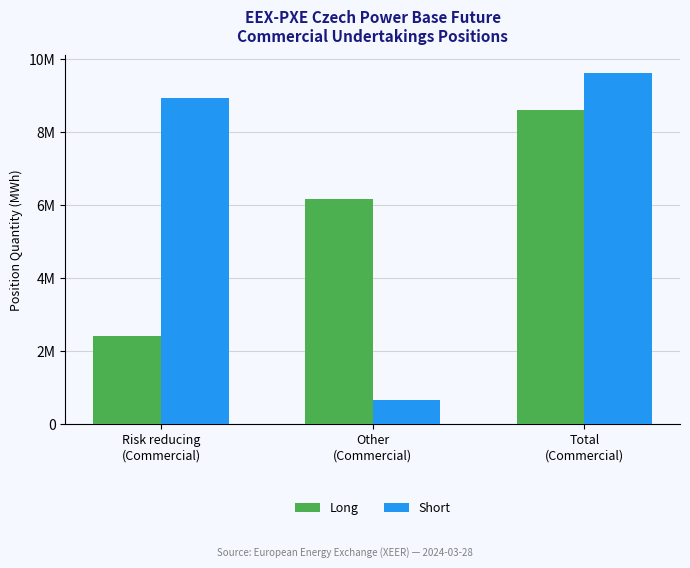

What is the spread (max minus min) of values at Total
(Commercial)?

1027071